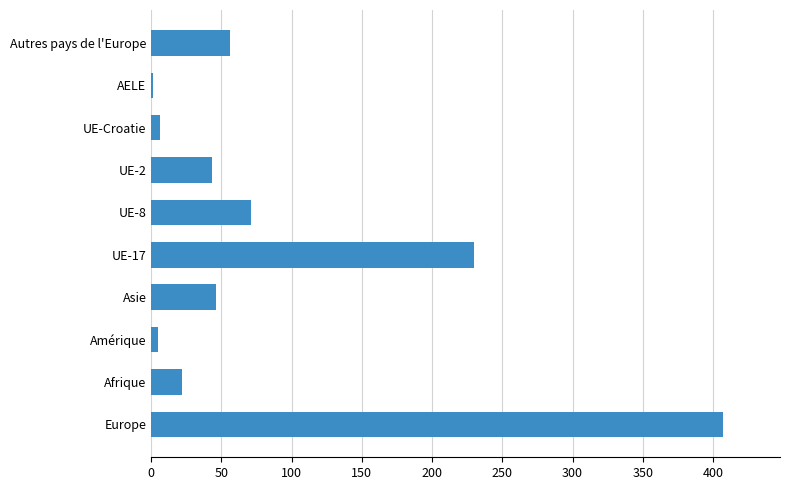

Which category has the highest value across all series?

Europe